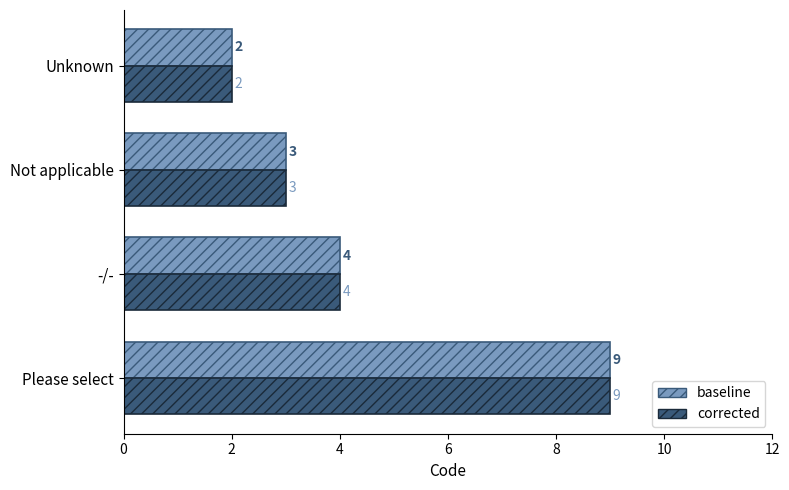

Count the corrected values in the range 3 to 9.

3